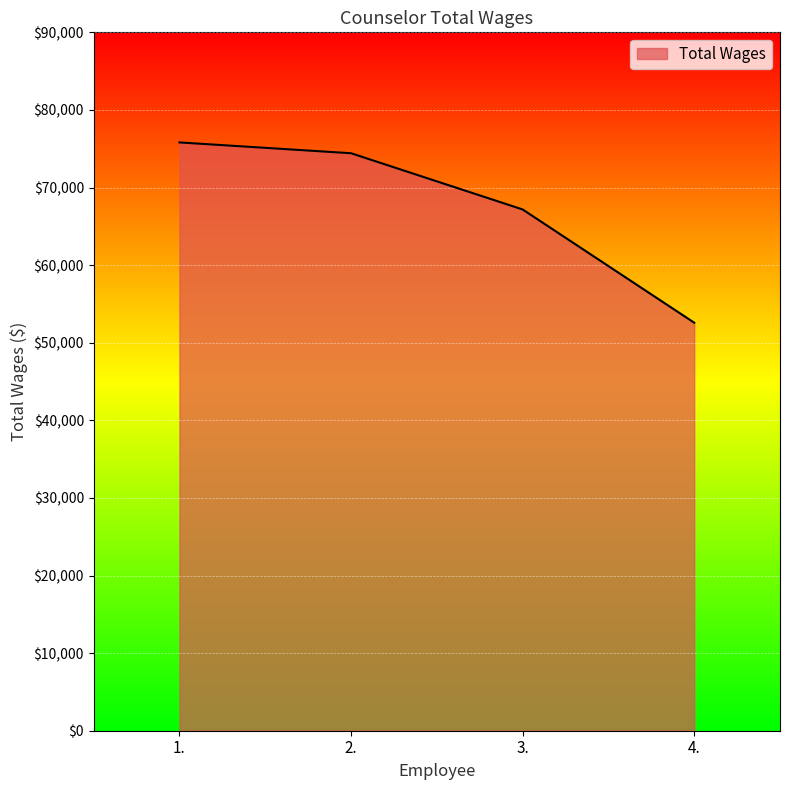

What is the average value?

67498